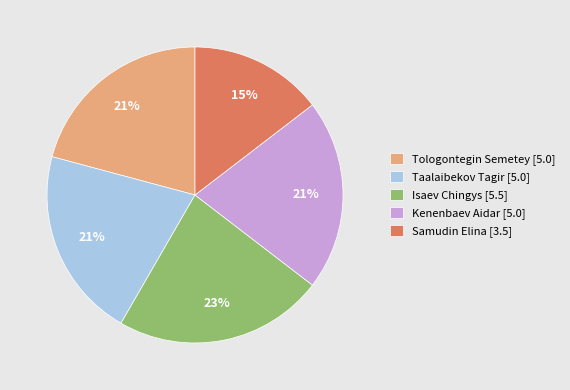

Is there any slice that represents more than half of the pie?

No